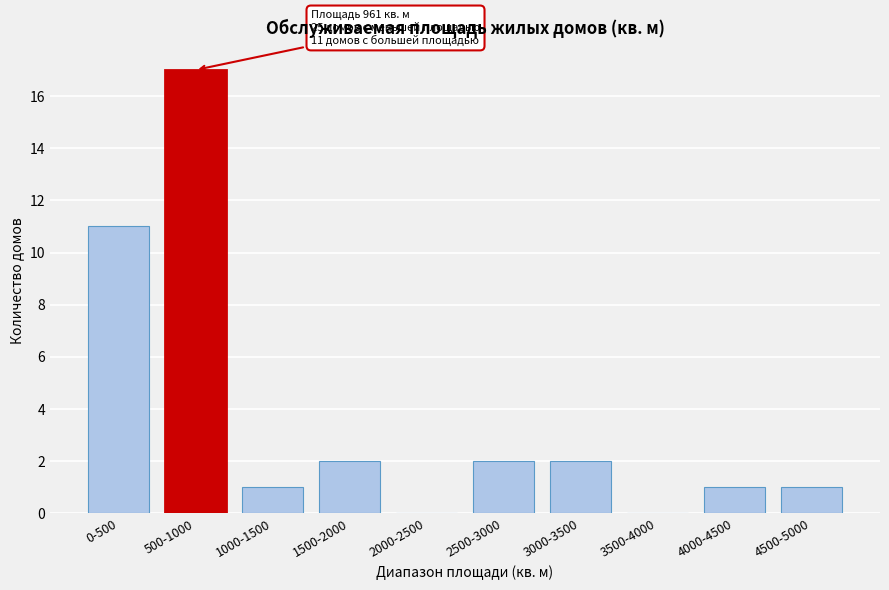

Reading left to right, transcribe all the data shown in this chart.

0-500=11	500-1000=17	1000-1500=1	1500-2000=2	2000-2500=0	2500-3000=2	3000-3500=2	3500-4000=0	4000-4500=1	4500-5000=1